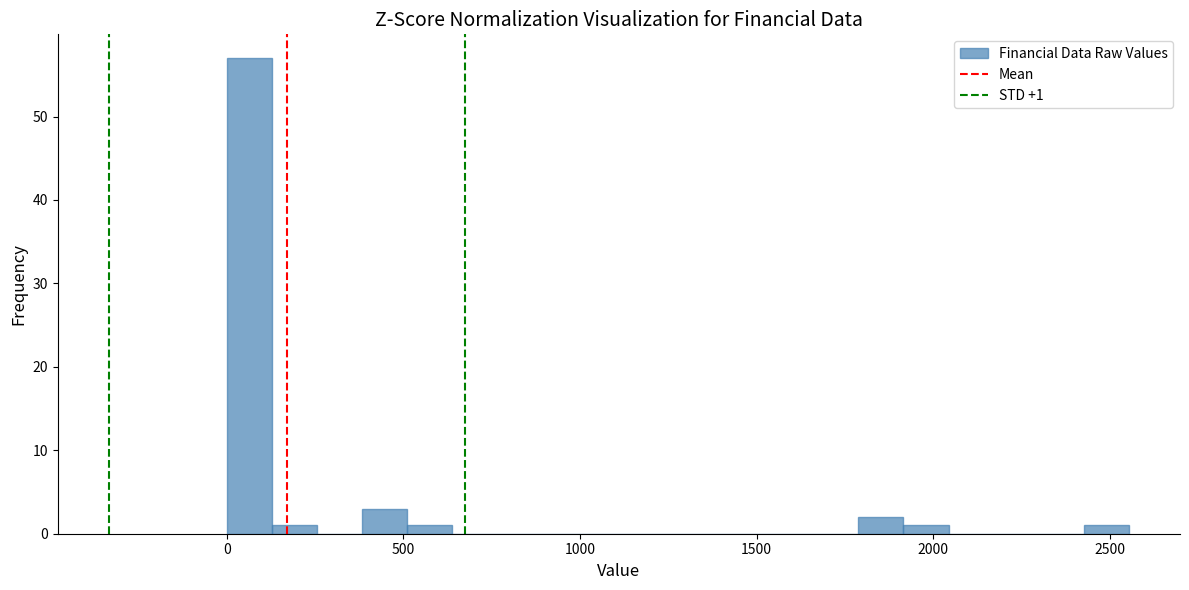

Read against the x-axis, roughly where is the centre of the tallest bar?

50